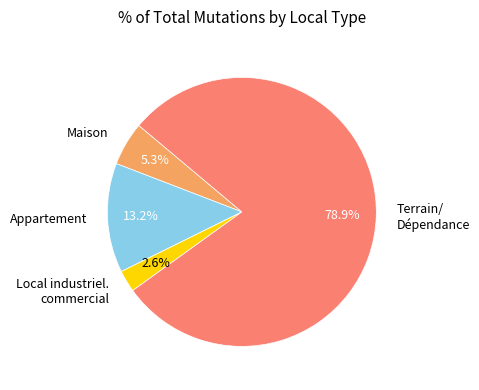

What is the smallest slice in the pie chart?

Local industriel. commercial